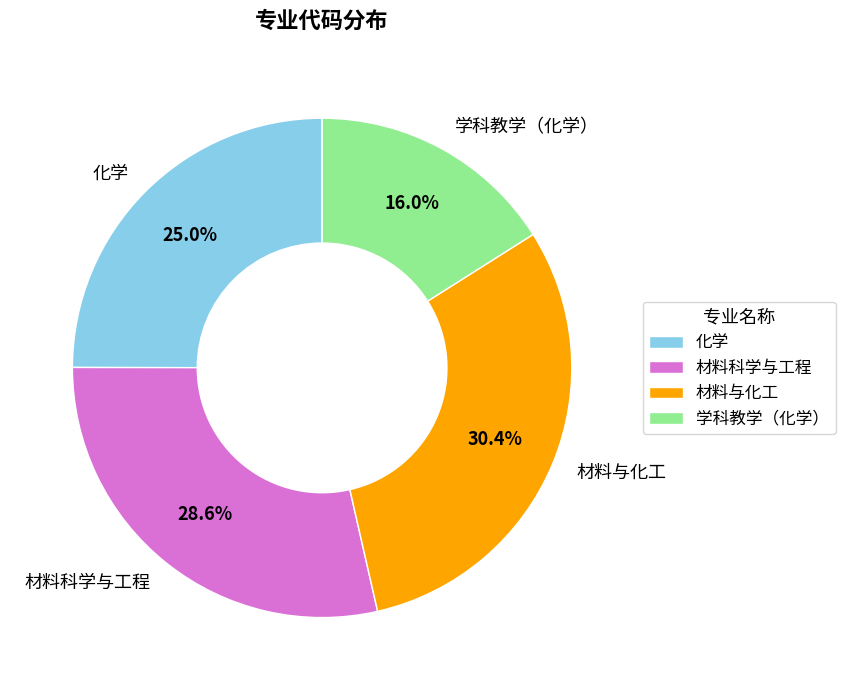

To the nearest percent, what percentage of the pie is 学科教学（化学）?

16%